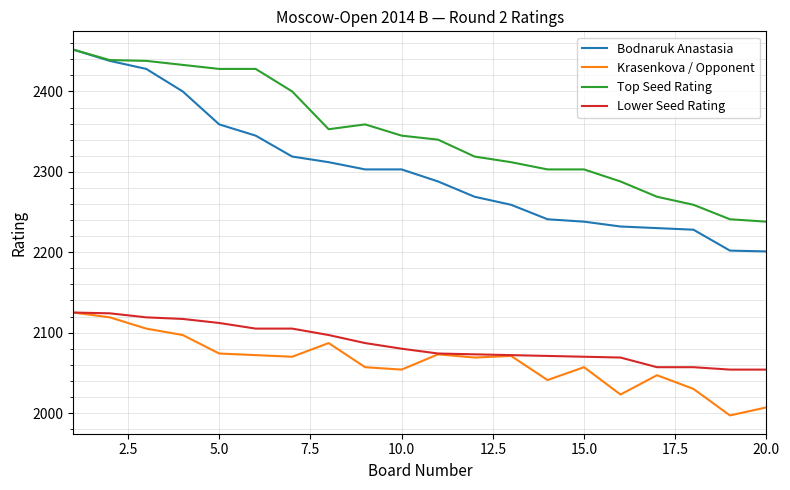

True or false: Bodnaruk Anastasia has more than 2 points higher than both neighbors.

False